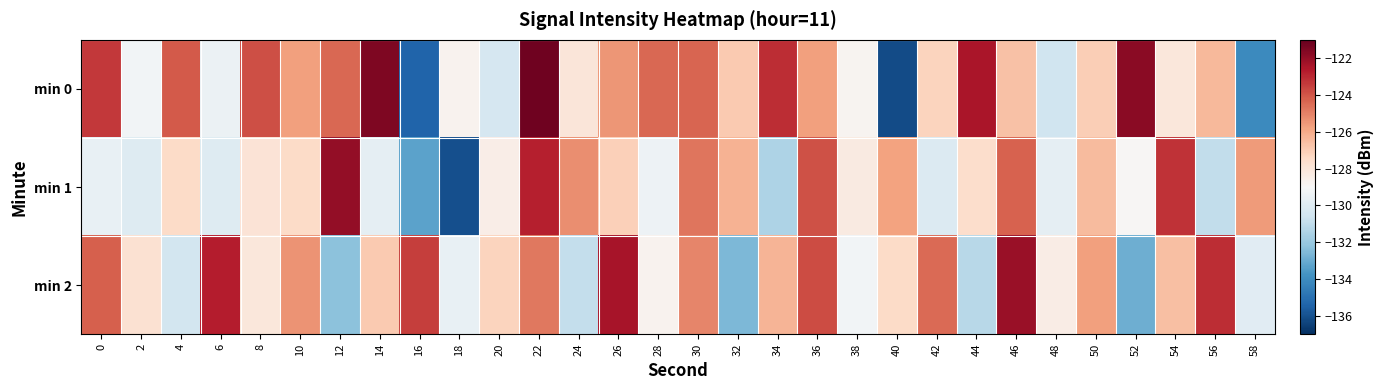

List the series in order of their overall mean, highest first.

min 0, min 2, min 1